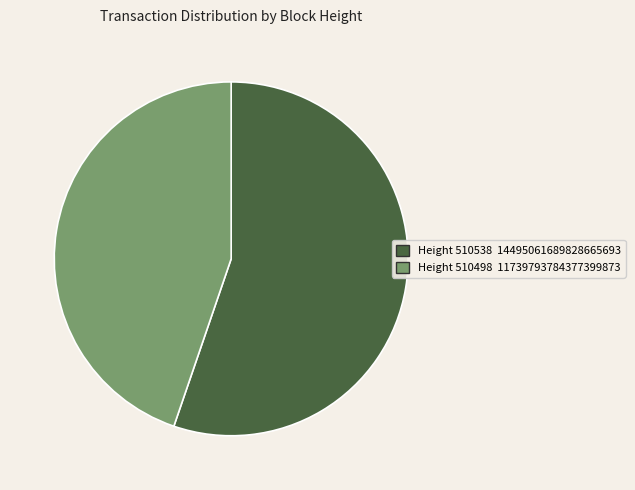

Is there any slice that represents more than half of the pie?

Yes